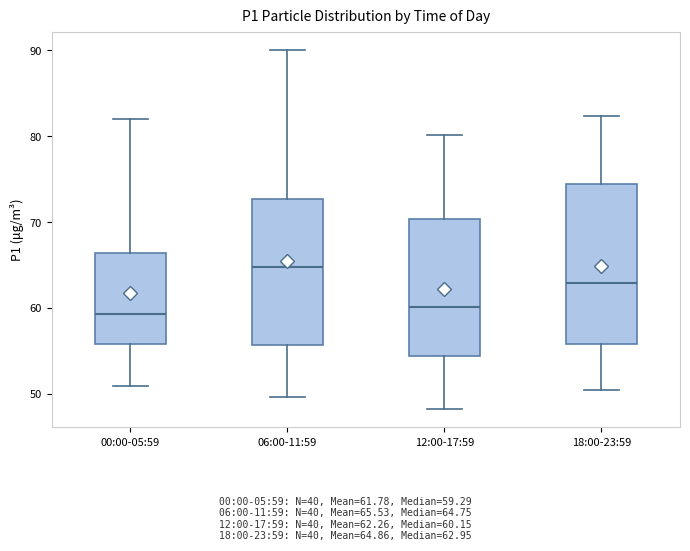

Where does the lower whisker of the box for 00:00-05:59 end on the y-axis? The values are not printed on the chart, so give them approximately, as read against the axis.

51